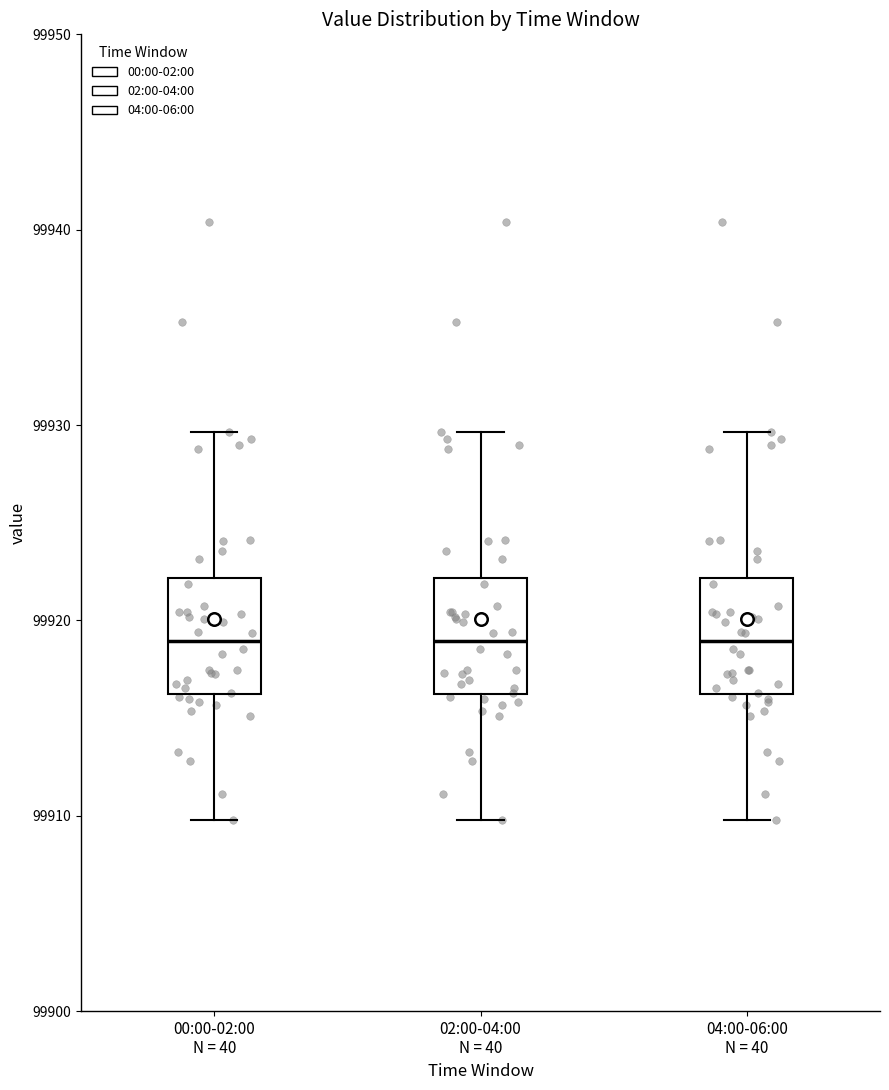

Reading left to right, read every box against the y-axis: the position of its median line, the range the box covers, and the ends of its whiskers. The values are not printed on the chart, so give them approximately, as read against the axis.

00:00-02:00 N = 40: median 99919, box 99916 to 99922, whiskers 99910 to 99930
02:00-04:00 N = 40: median 99919, box 99916 to 99922, whiskers 99910 to 99930
04:00-06:00 N = 40: median 99919, box 99916 to 99922, whiskers 99910 to 99930